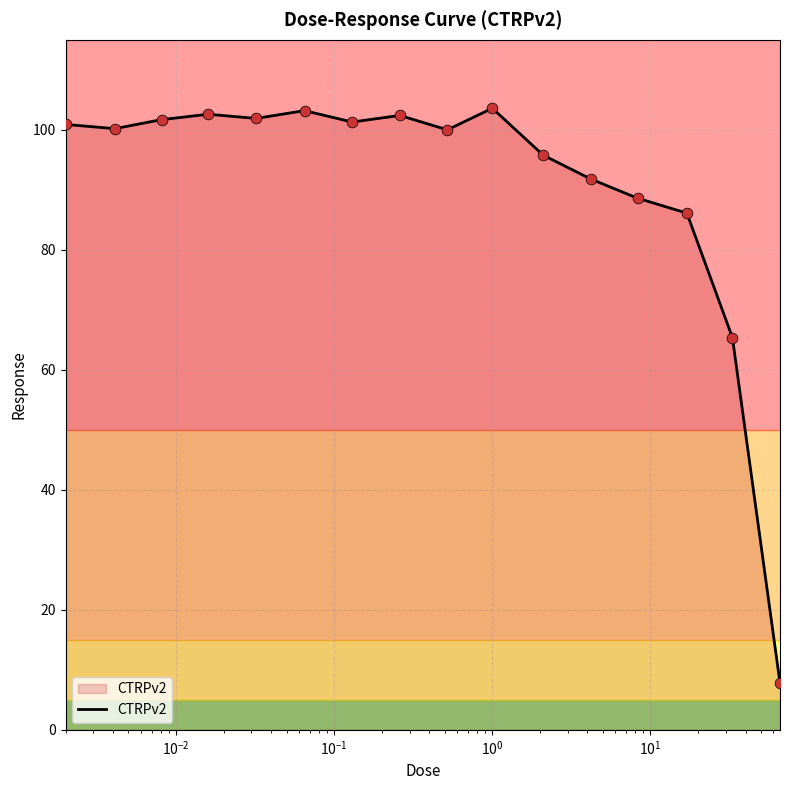

What is the difference between the maximum and minimum values?

95.8